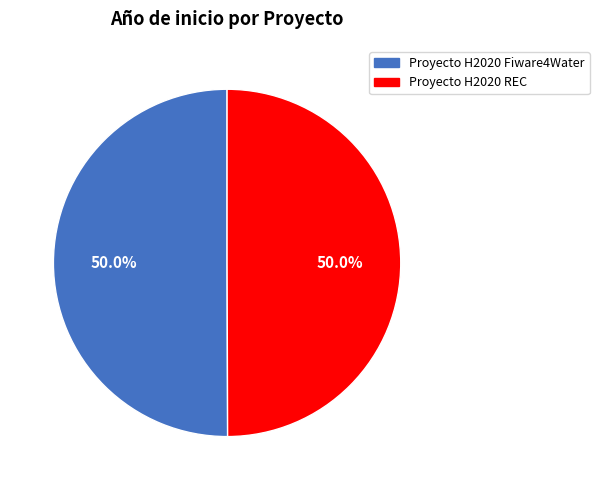

To the nearest percent, what is the combined percentage of Proyecto H2020 REC and Proyecto H2020 Fiware4Water?

100%